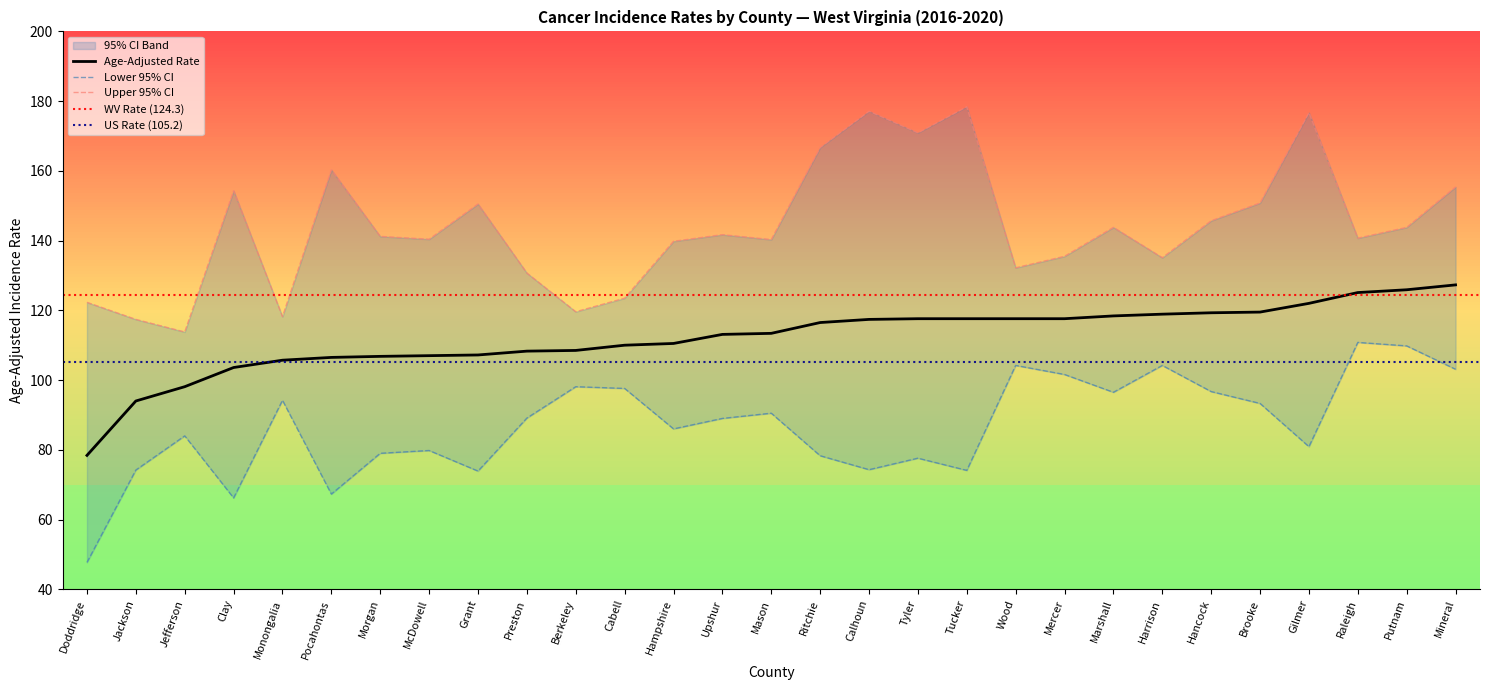

True or false: Age-Adjusted Rate has a value of 116.5 at Ritchie.

True